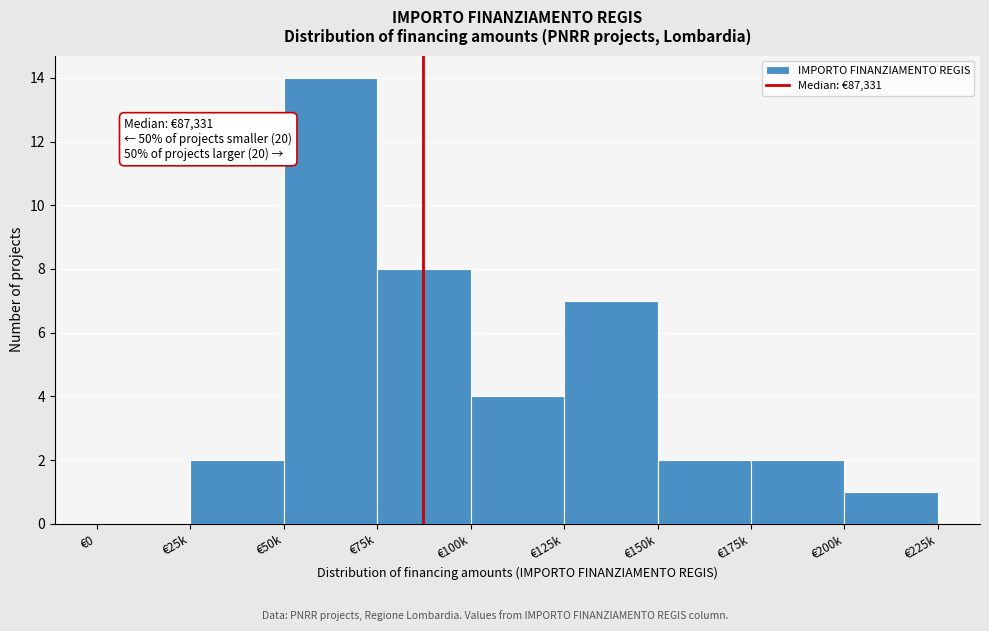

Reading left to right, list all the values displayed in this chart.

€0=0	€25k=2	€50k=14	€75k=8	€100k=4	€125k=7	€150k=2	€175k=2	€200k=1